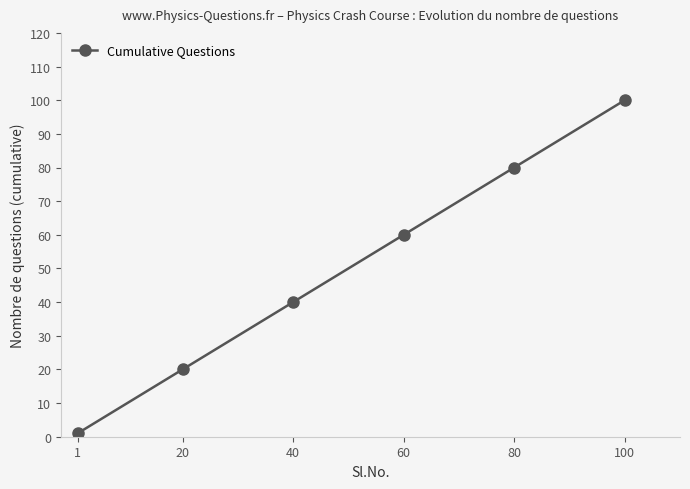

What is the difference between the maximum and minimum values?

99